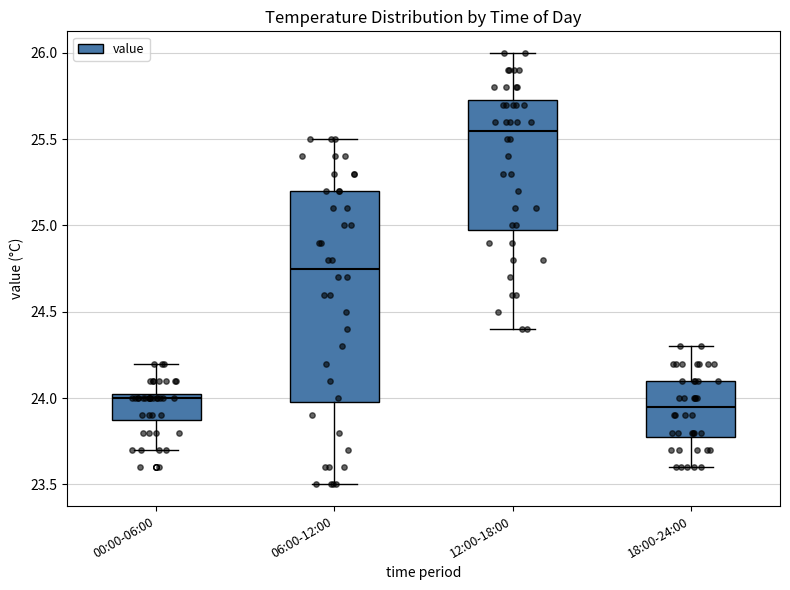

Reading left to right, transcribe this box plot: for each box, give where its median line is, the range the box spans, and where its two whiskers end, as read against the y-axis. The values are not printed on the chart, so give them approximately, as read against the axis.

00:00-06:00: median 24.00, box 23.90 to 24.05, whiskers 23.70 to 24.20
06:00-12:00: median 24.75, box 24.00 to 25.20, whiskers 23.50 to 25.50
12:00-18:00: median 25.55, box 25.00 to 25.75, whiskers 24.40 to 26.00
18:00-24:00: median 23.95, box 23.80 to 24.10, whiskers 23.60 to 24.30